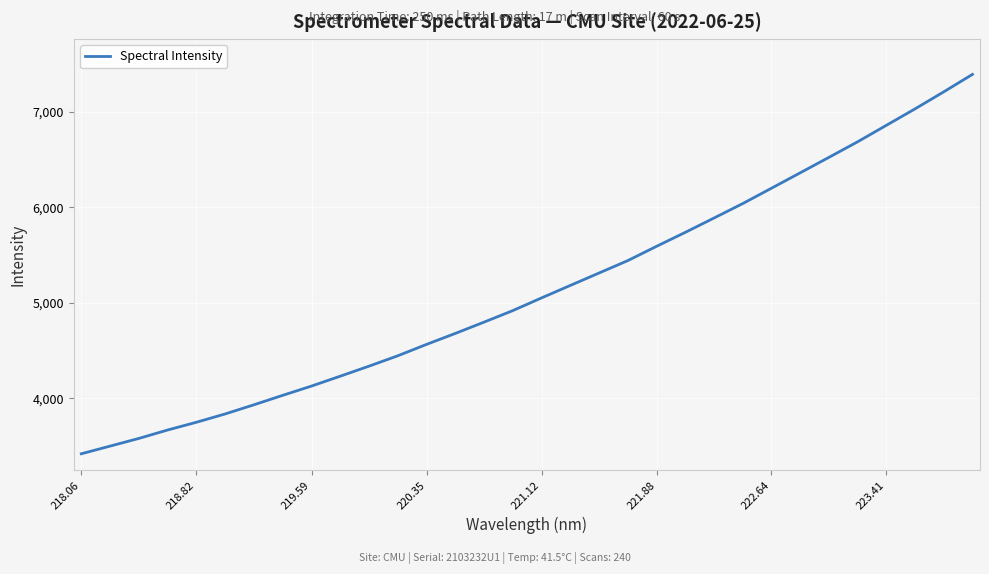

What is the smallest value displayed?

3420.2